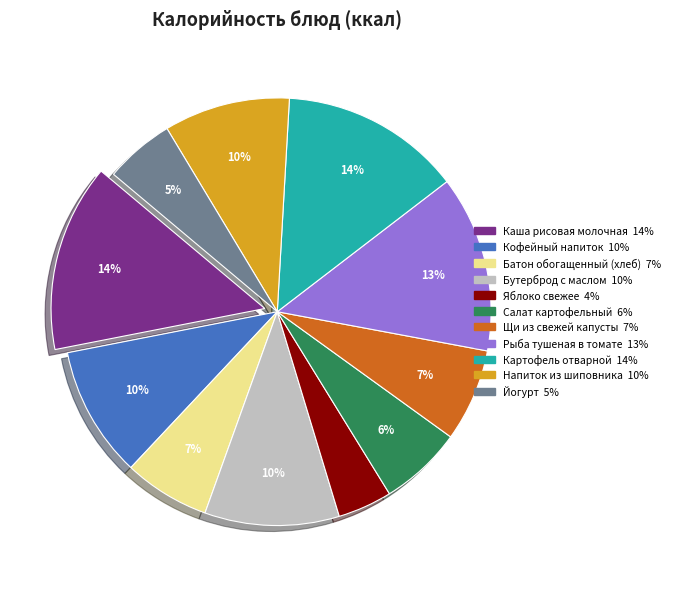

Is Салат картофельный the majority of the pie?

No